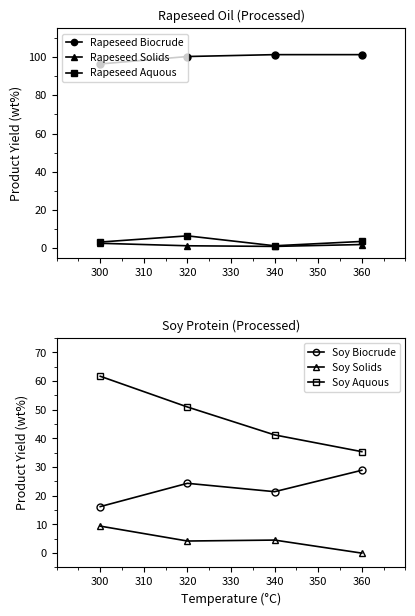

At which category does Soy Biocrude reach its first local valley?

340